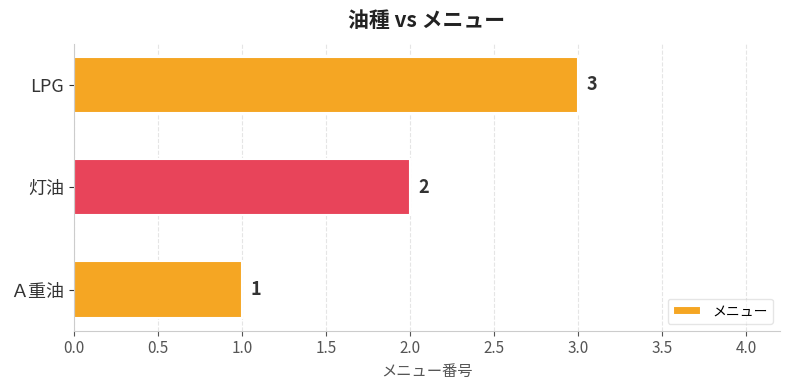

Is it true that the value at Ａ重油 is 1?

True